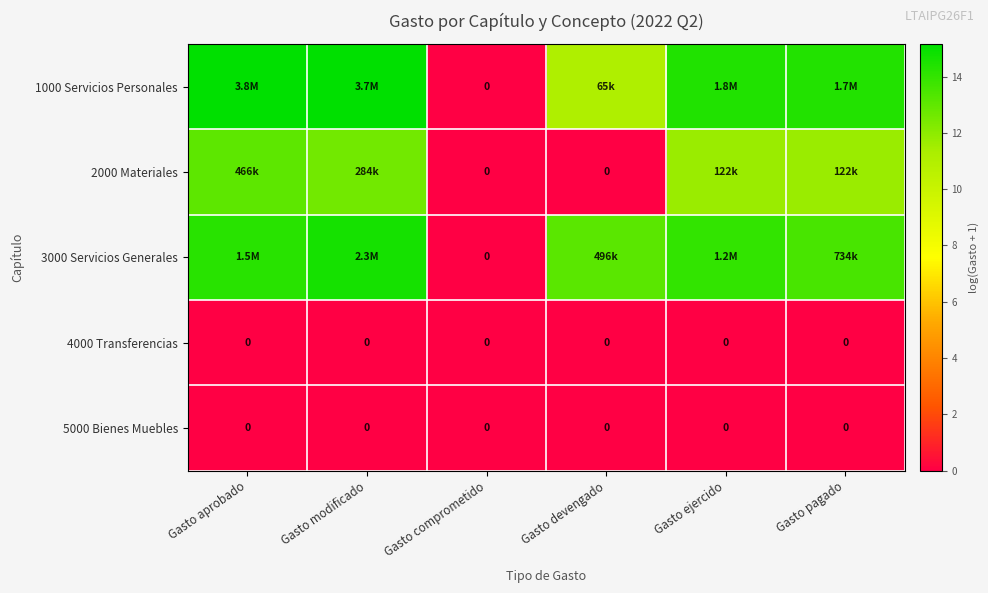

What is the highest value of the 3000 Servicios Generales series?

14.6